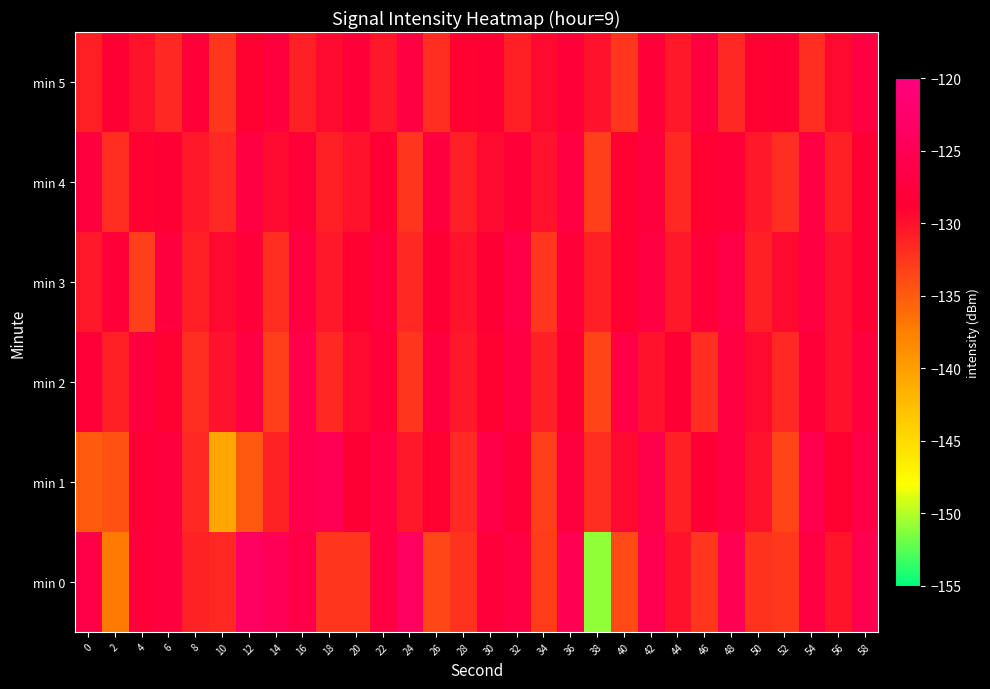

What is the total value across all series at 36?

-764.1